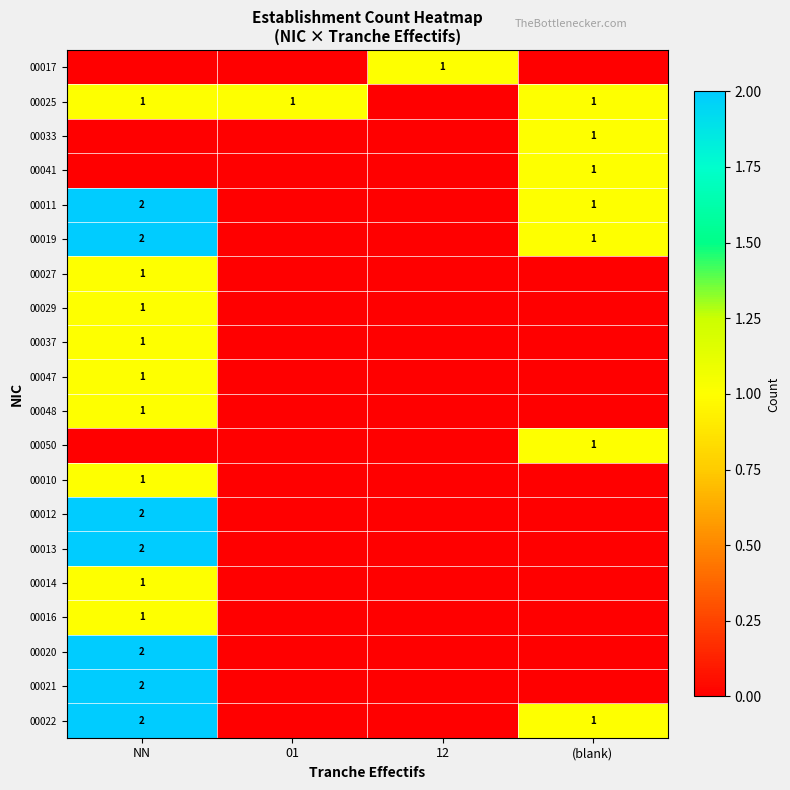

At how many categories does at least one series exceed 0?

4